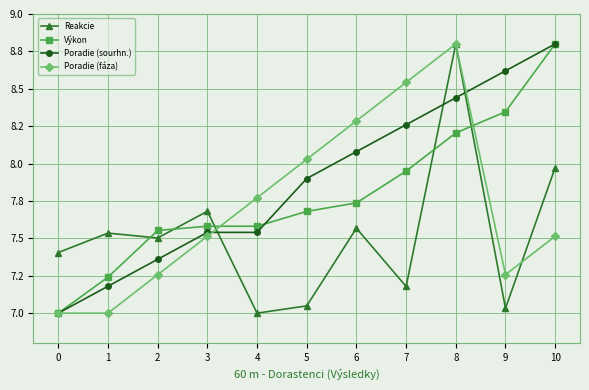

Between 6 and 8, which series saw the biggest shift?

Reakcie